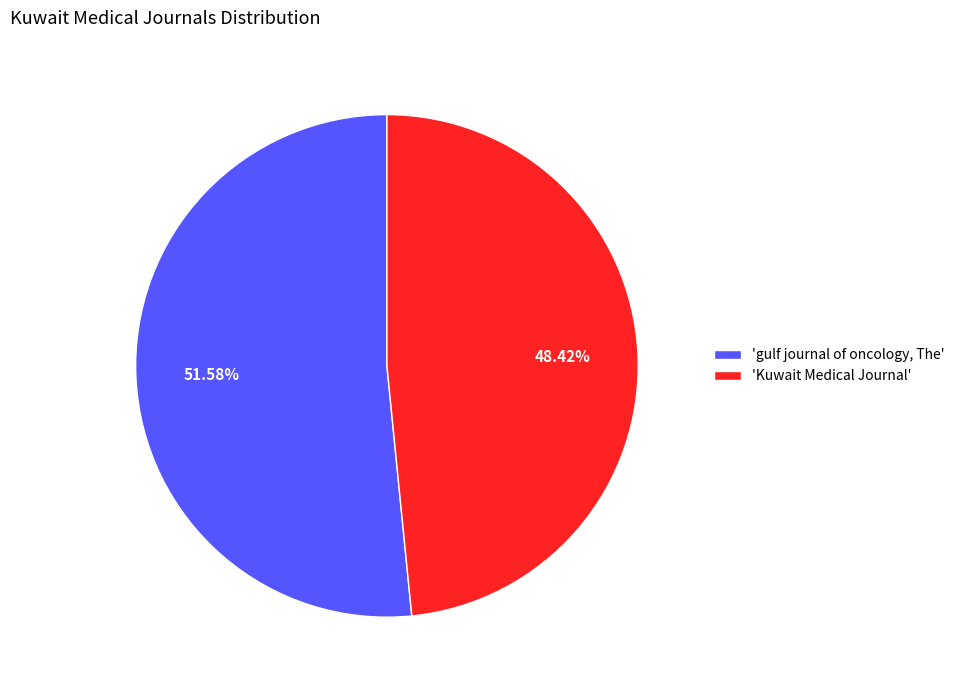

Rank the categories by value from lowest to highest.

'Kuwait Medical Journal', 'gulf journal of oncology, The'